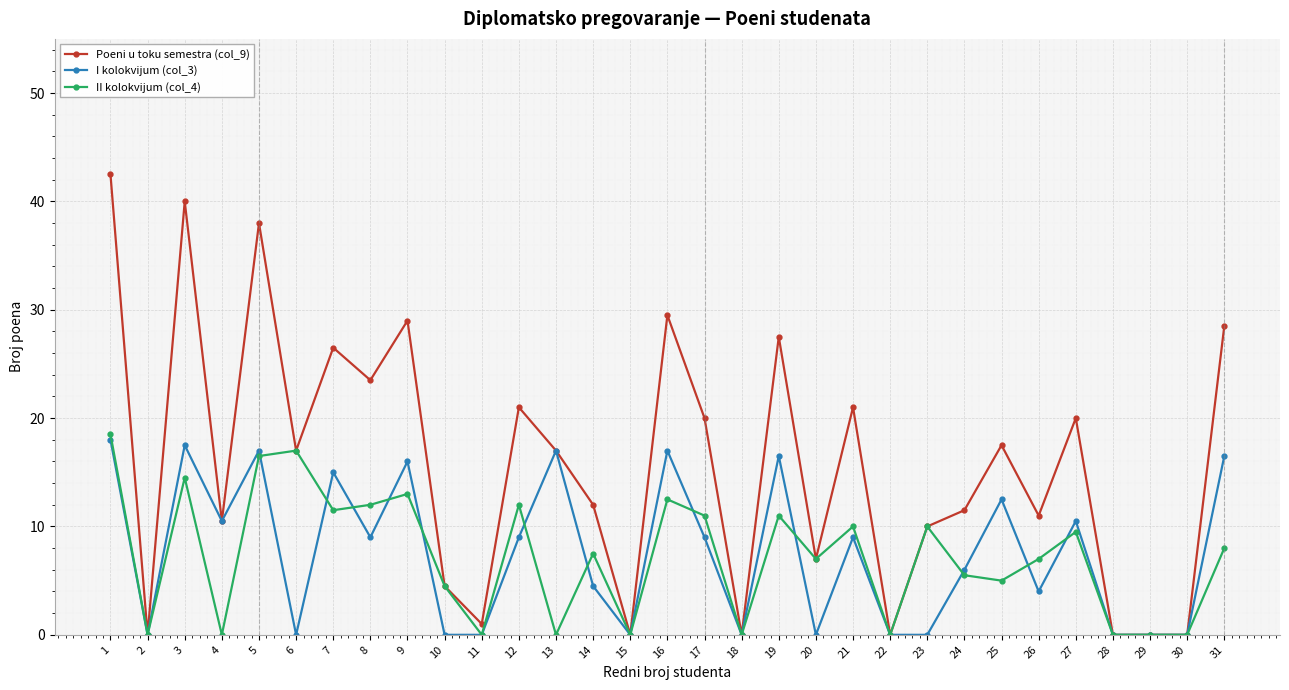

Is the value of I kolokvijum (col_3) at 17 greater than the value of Poeni u toku semestra (col_9) at 24?

No